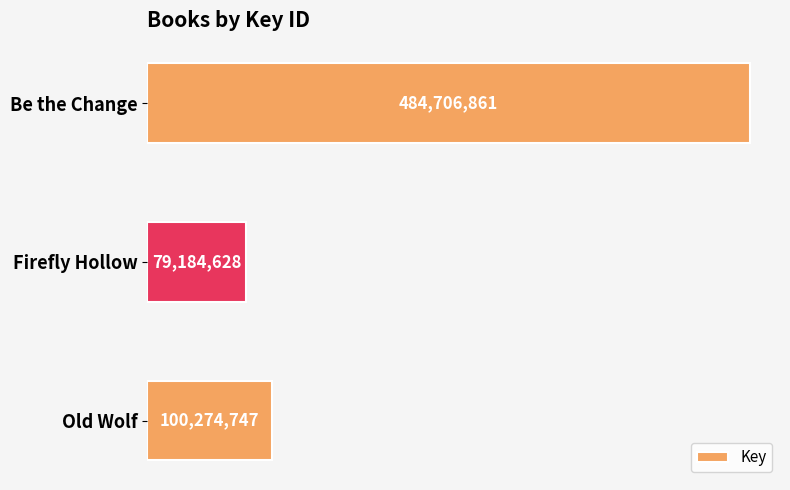

Does the chart contain any negative values?

No